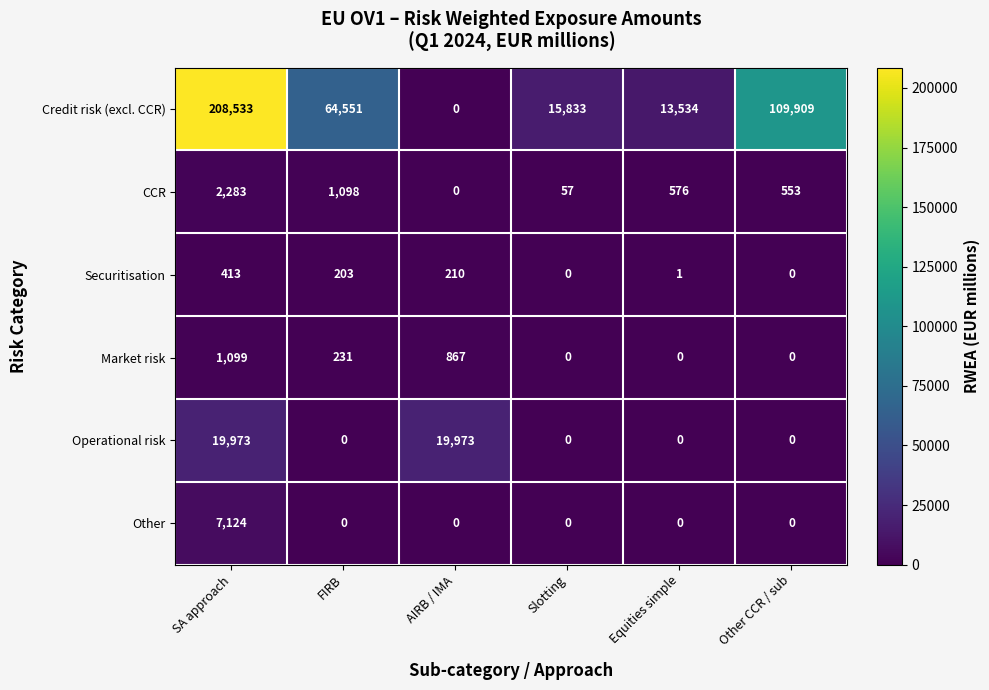

Which series has the largest total across all categories?

Credit risk (excl. CCR)